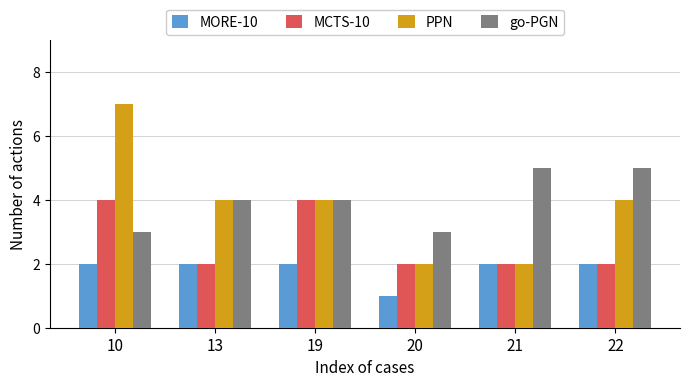

How many series are shown in this chart?

4